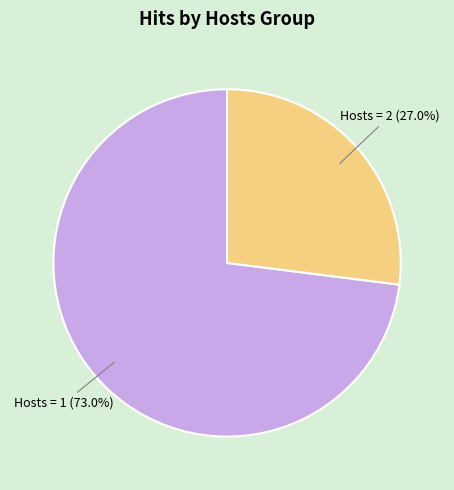

To the nearest percent, what is the average slice percentage?

50%